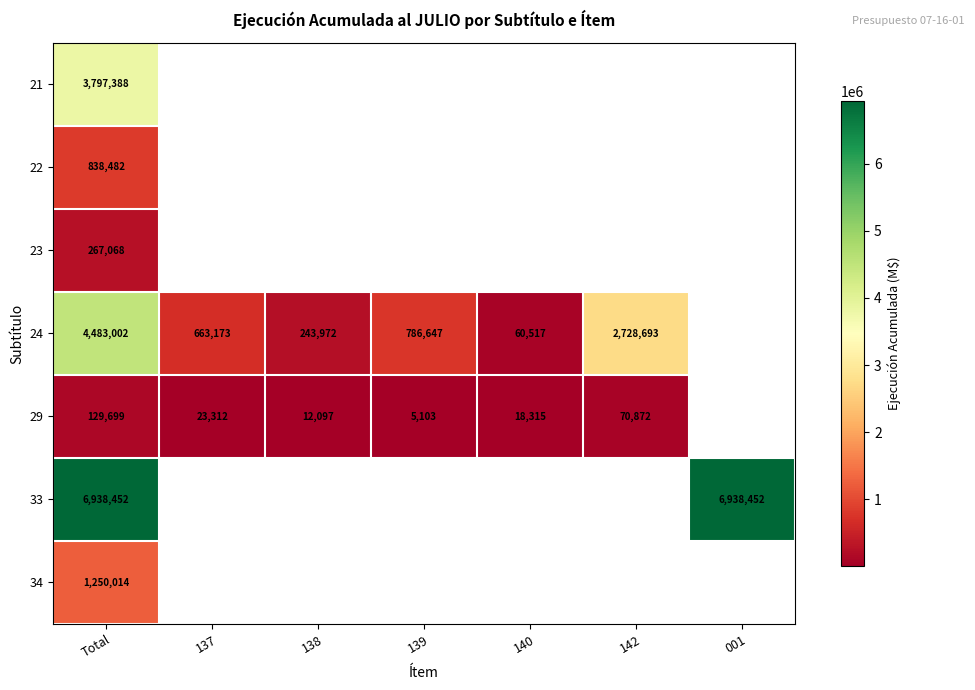

How many distinct data groups are displayed?

7